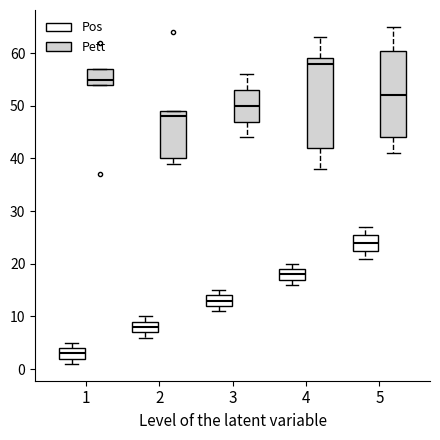

Reading left to right, transcribe this box plot: for each box, give where its median line is, the range the box spans, and where its two whiskers end, as read against the y-axis. The values are not printed on the chart, so give them approximately, as read against the axis.

1 (Pos): median 3, box 2 to 4, whiskers 1 to 5
1 (Pett): median 55, box 54 to 57, whiskers 54 to 57
2 (Pos): median 8, box 7 to 9, whiskers 6 to 10
2 (Pett): median 48, box 40 to 49, whiskers 39 to 49
3 (Pos): median 13, box 12 to 14, whiskers 11 to 15
3 (Pett): median 50, box 47 to 53, whiskers 44 to 56
4 (Pos): median 18, box 17 to 19, whiskers 16 to 20
4 (Pett): median 58, box 42 to 59, whiskers 38 to 63
5 (Pos): median 24, box 23 to 26, whiskers 21 to 27
5 (Pett): median 52, box 44 to 61, whiskers 41 to 65